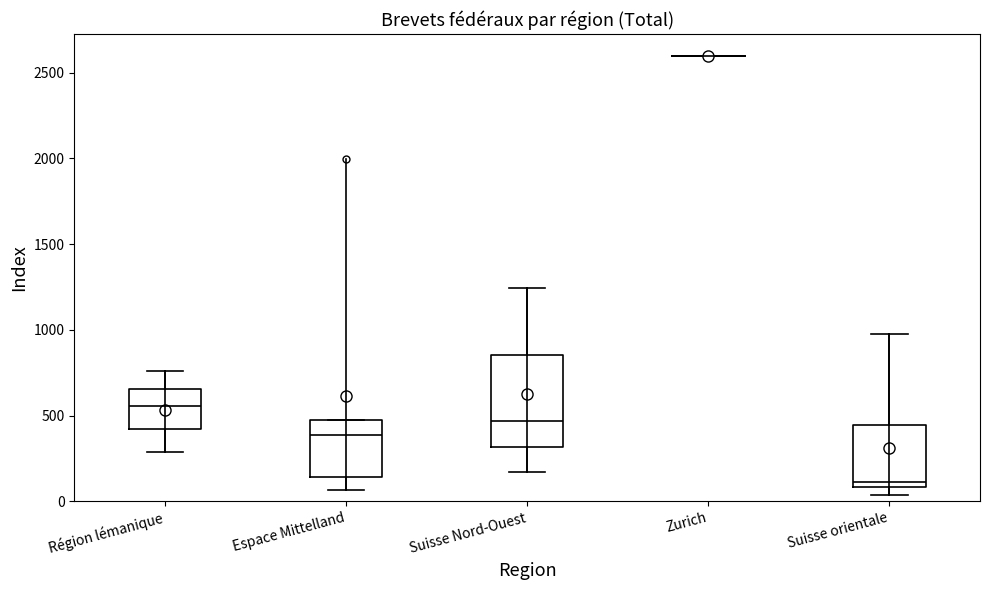

Which box is the tallest, from its lower edge to its upper edge?

Suisse Nord-Ouest